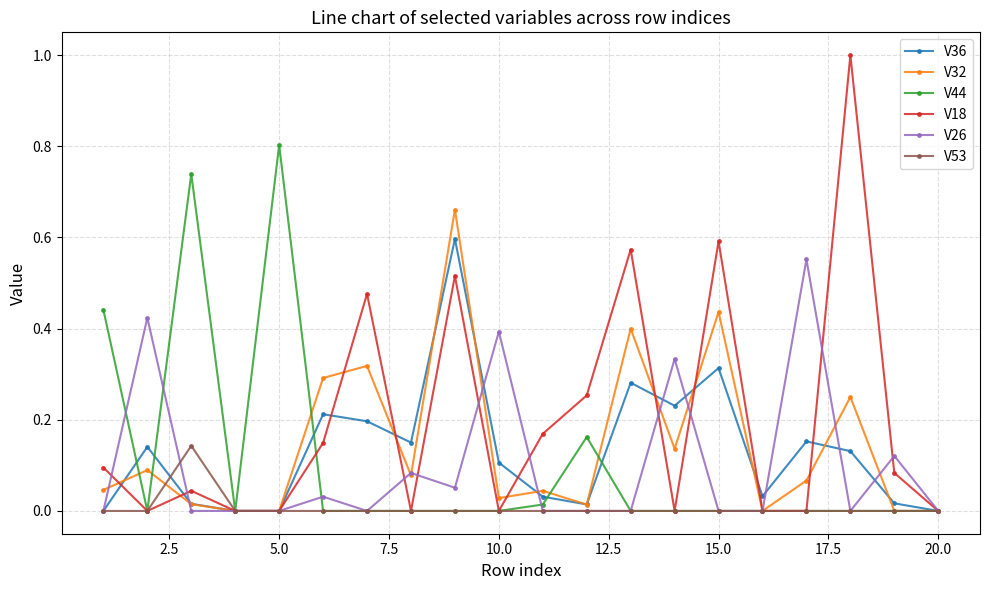

True or false: V36 has more than 0 interior local peaks.

True